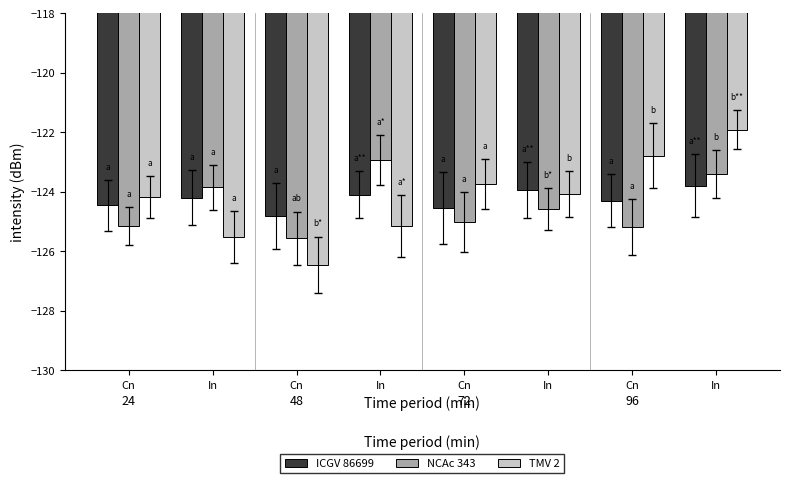

List the series in order of their overall mean, highest first.

TMV 2, ICGV 86699, NCAc 343